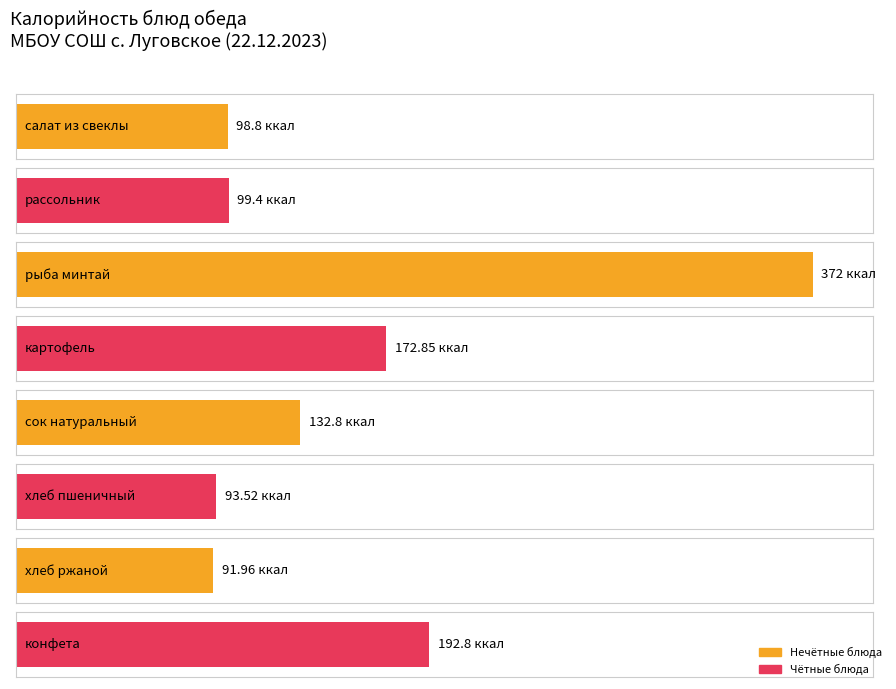

What is the difference between the maximum and minimum values?

280.0